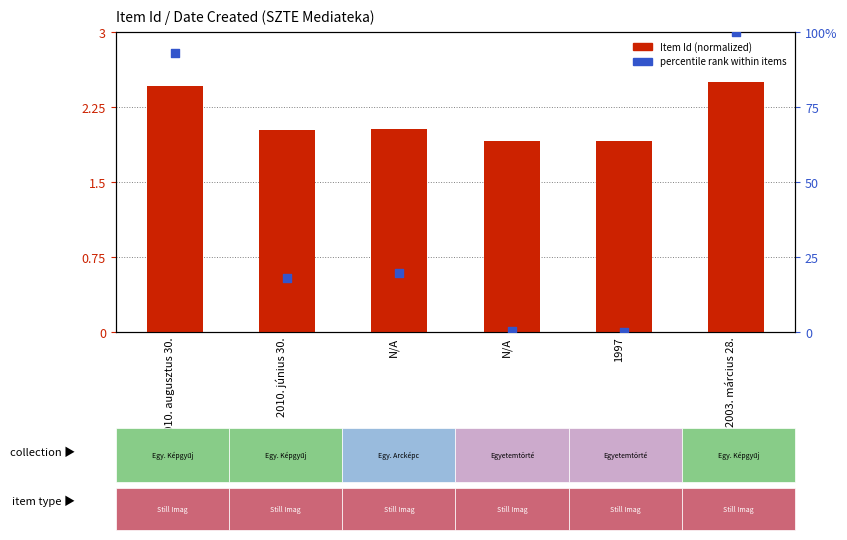

Which series reaches the maximum Y coordinate?

percentile rank within items